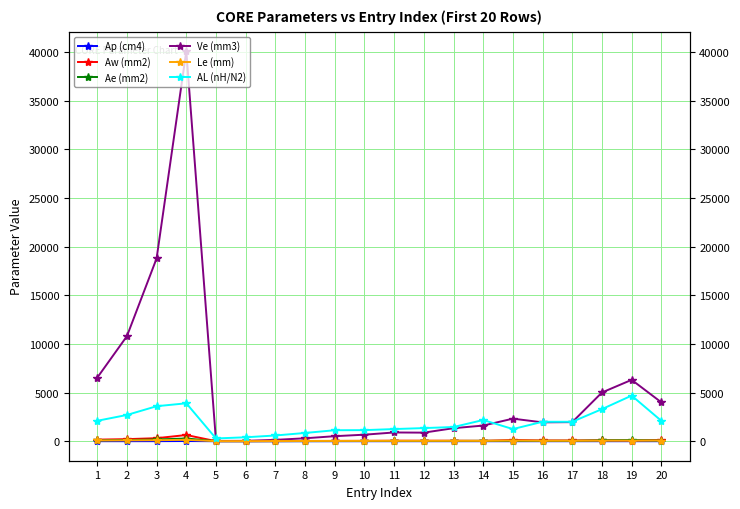

True or false: Aw (mm2) has a value of 2.7 at 5.

False